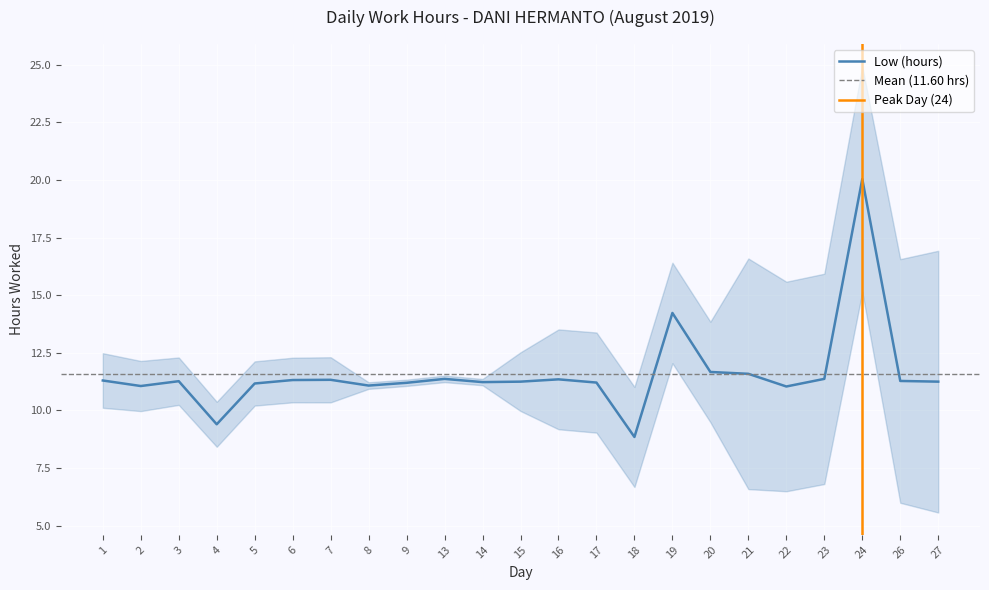

What is the difference between the values at 3 and 17?

0.1